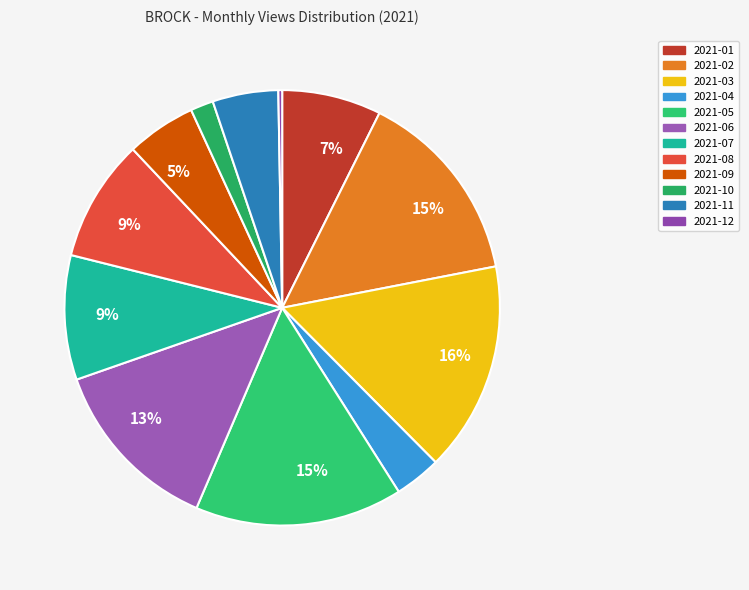

Does 2021-01 account for over 50% of the chart?

No